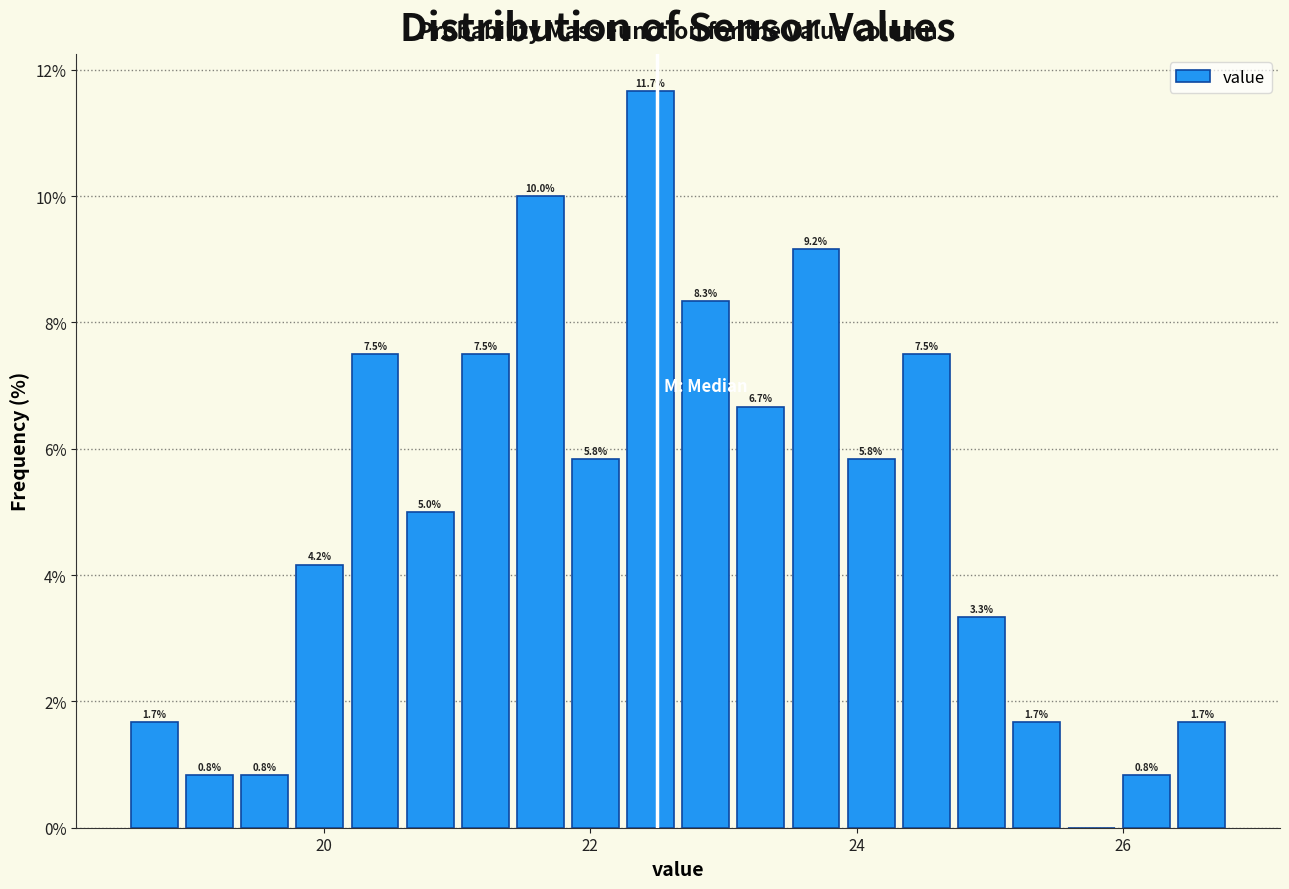

Read against the x-axis, roughly where is the centre of the tallest bar?

22.4